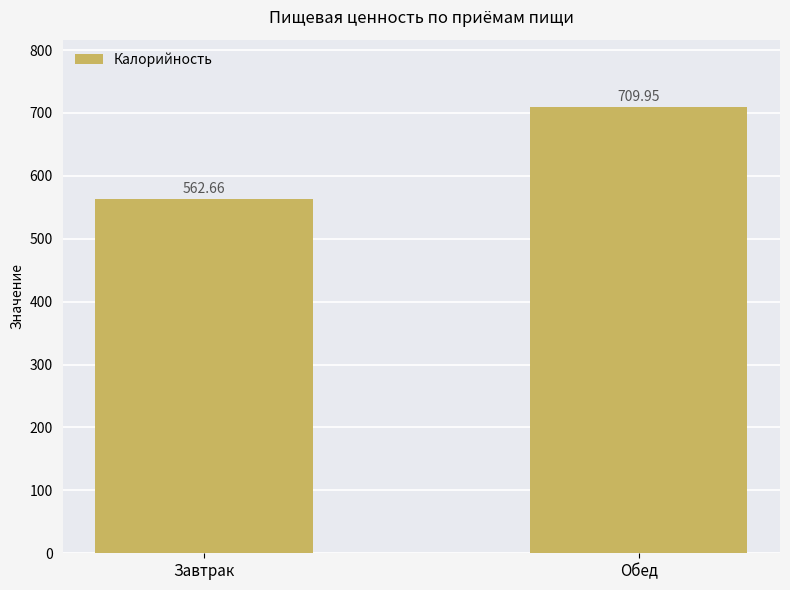

Read the value at Обед.

710.0